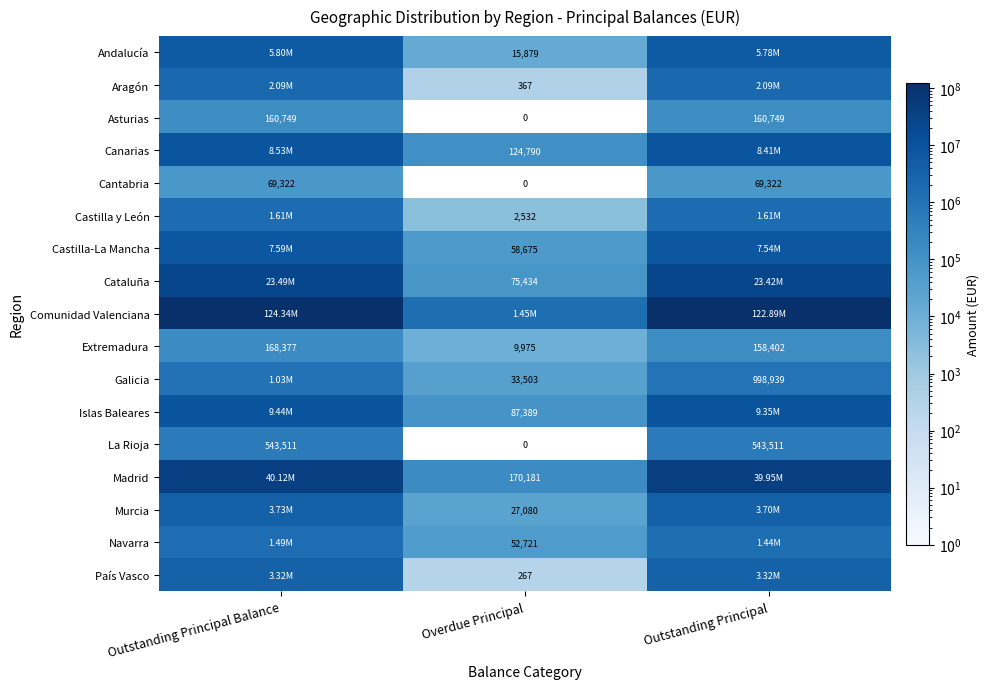

What is the average value of the Cataluña series?

15660600.0